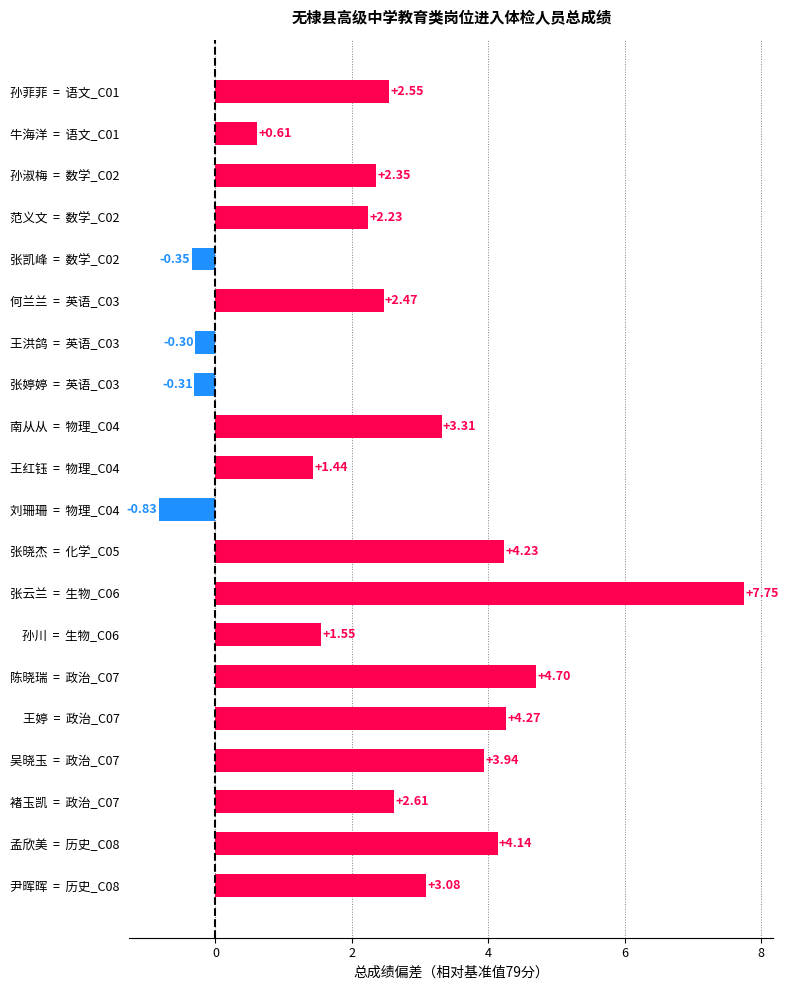

At which category does the chart reach its peak across all series?

张云兰  =  生物_C06